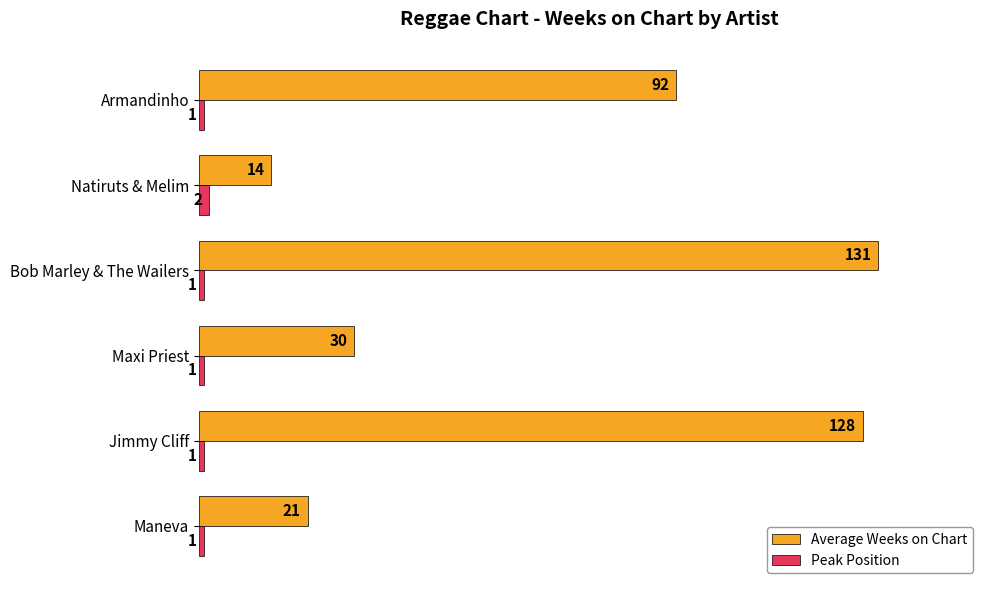

What are all the series names shown in the legend?

Average Weeks on Chart, Peak Position